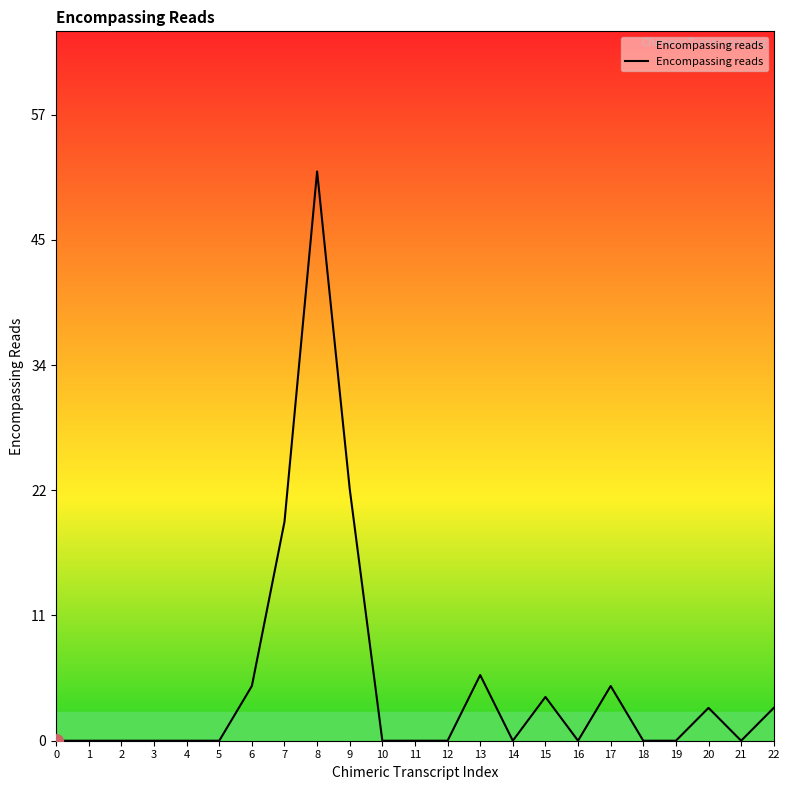

Does the chart display data point markers on the line(s)?

No